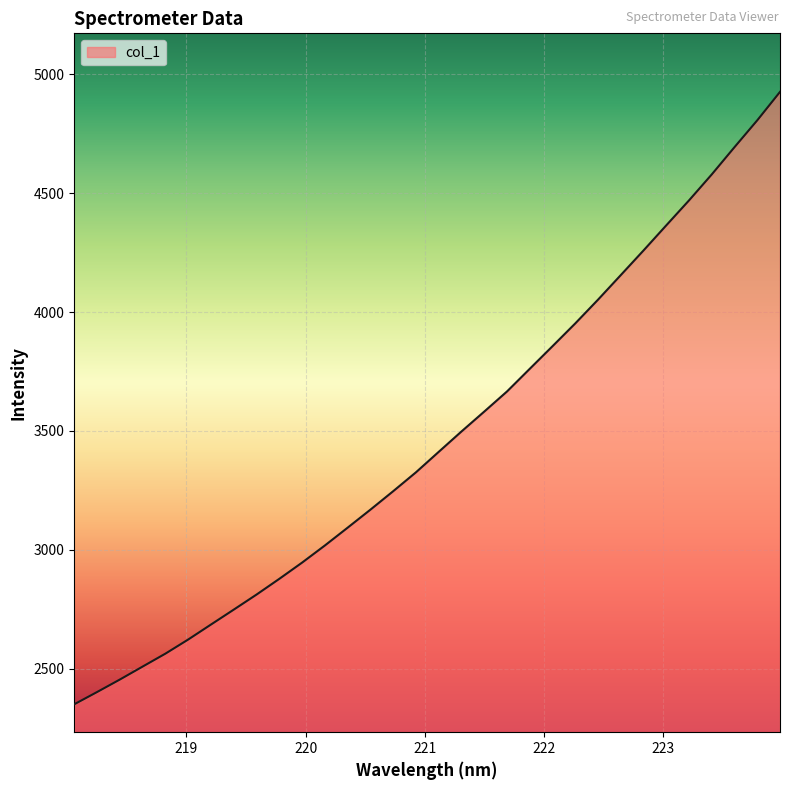

What is the maximum value shown in the chart?

4926.2